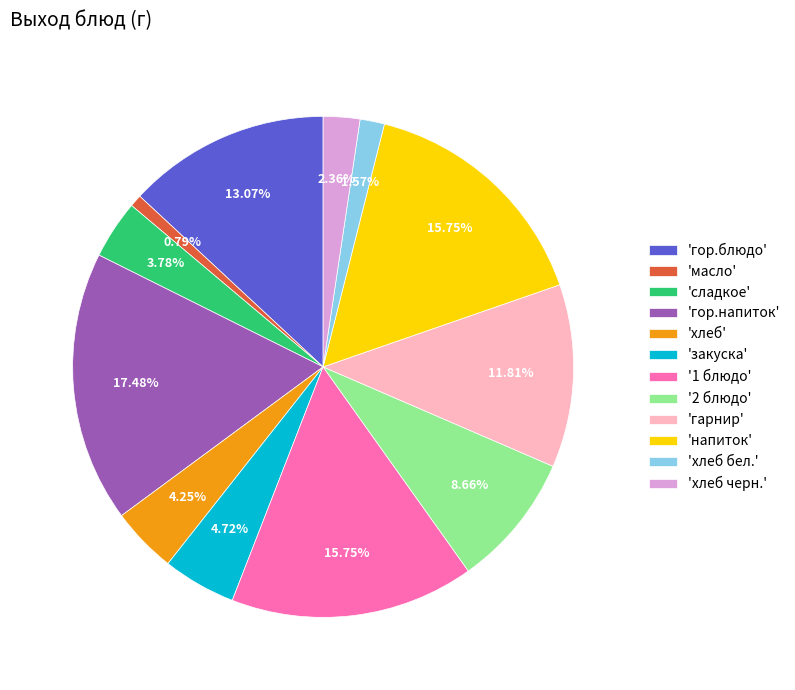

How many slices are in this pie chart?

12